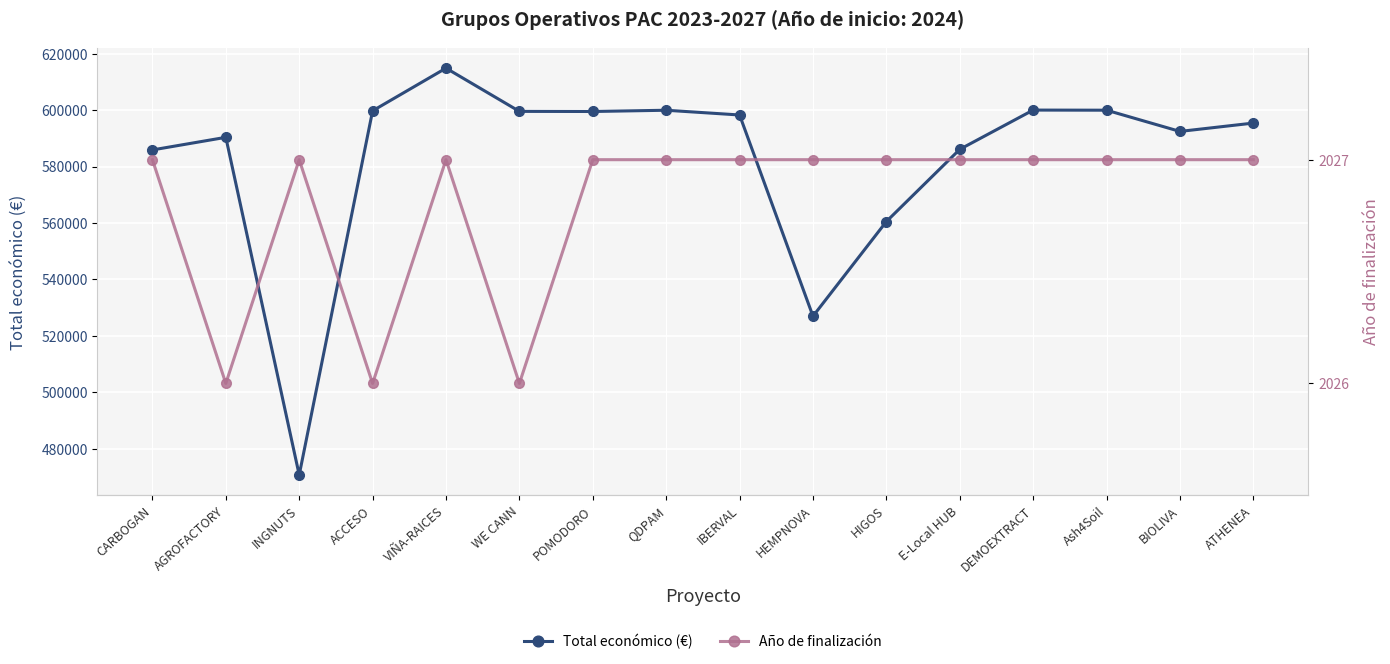

Is it true that Año de finalización equals 2026 at ACCESO?

True